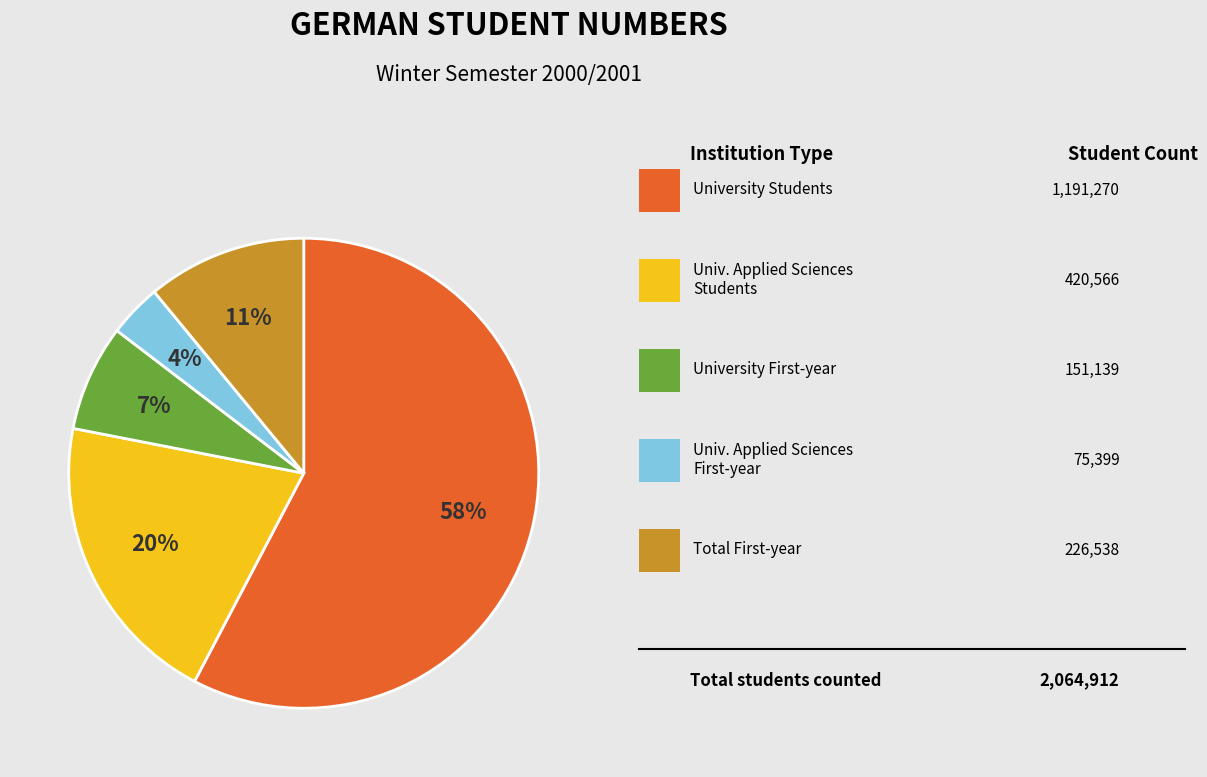

Does any single category account for the majority?

Yes